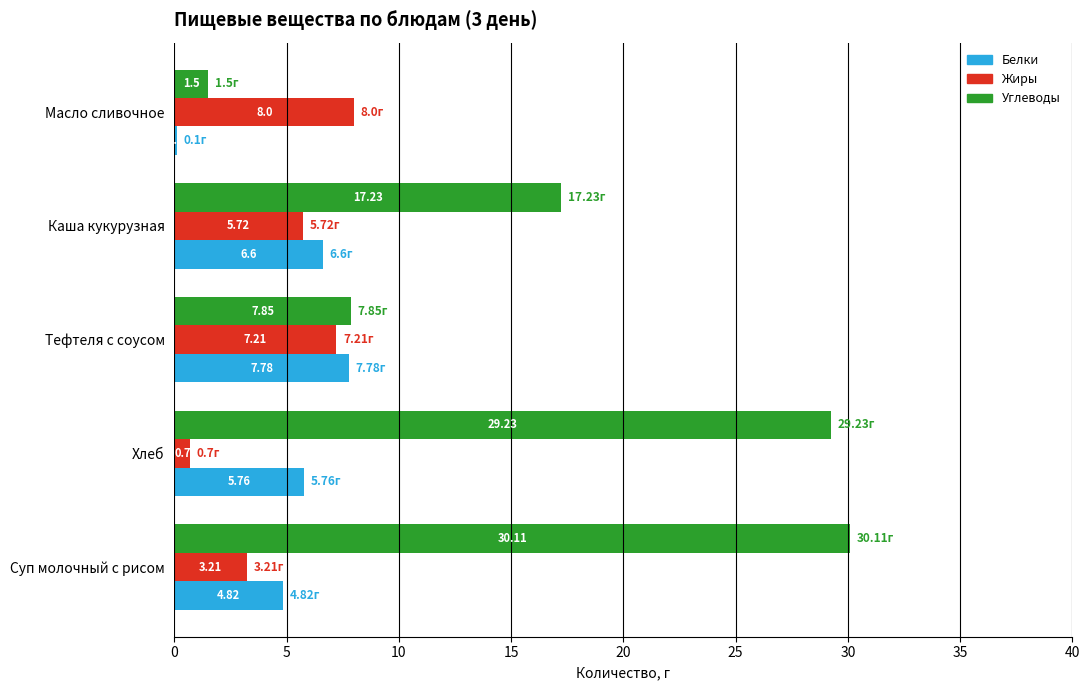

At which label does Жиры reach its peak?

Масло сливочное